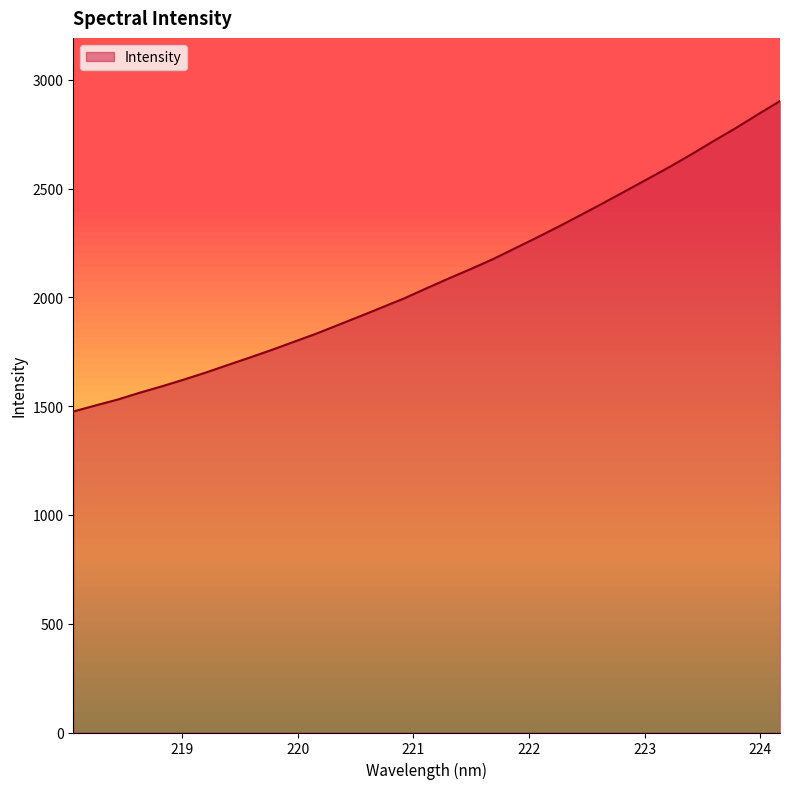

What is the smallest value displayed?

1475.6